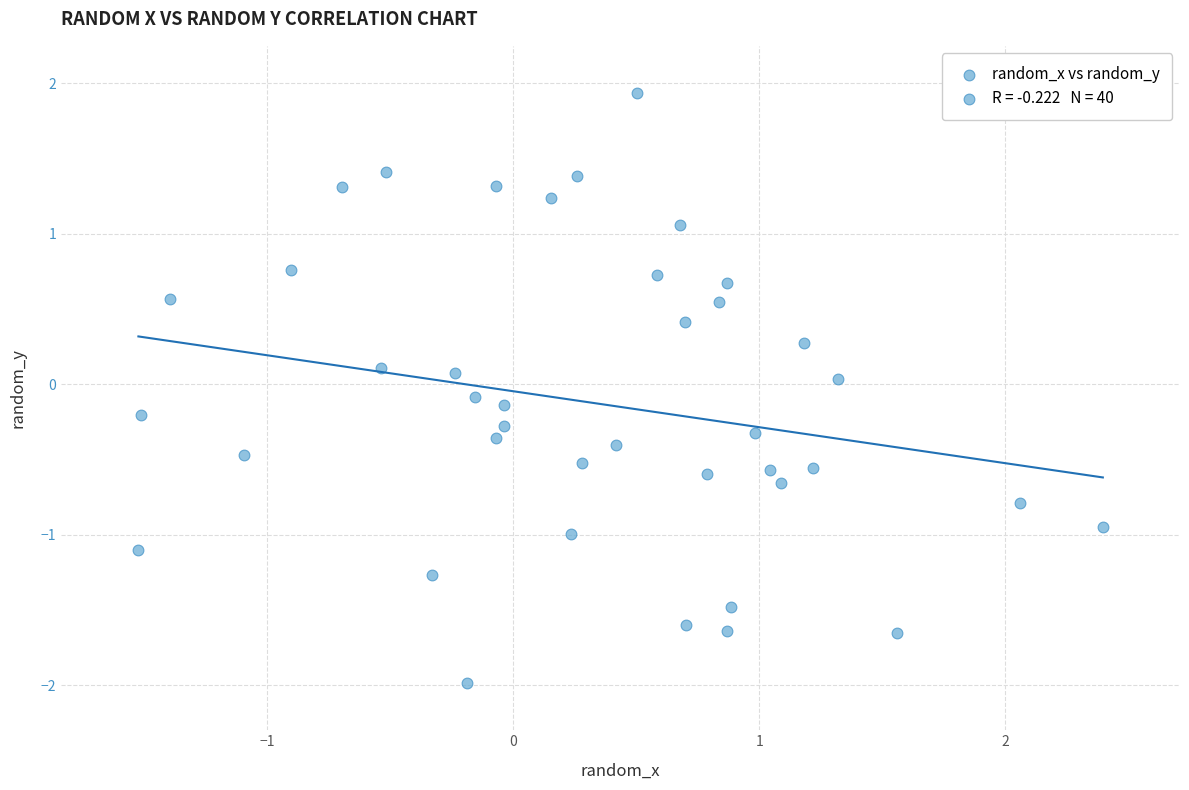

What is the range of X values (max minus min)?

3.9